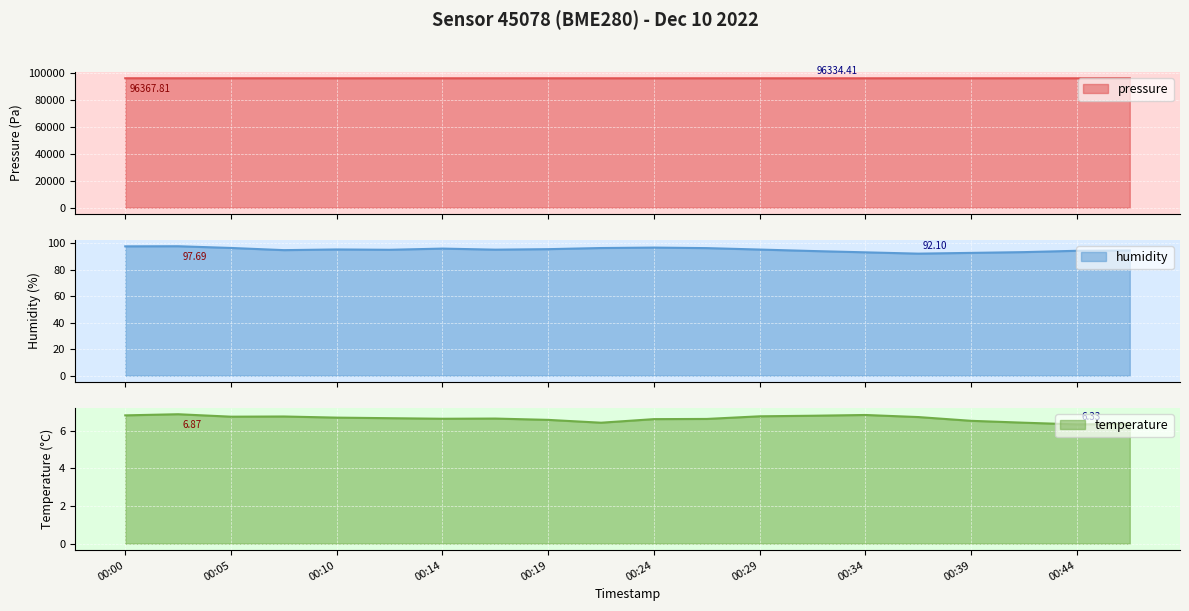

Where is the first local maximum for humidity?

00:02